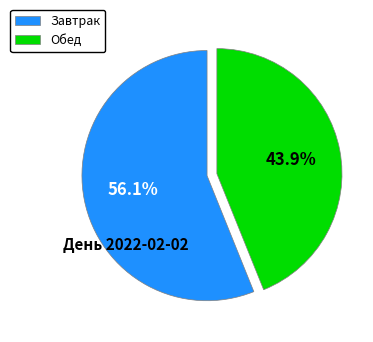

What is the smallest slice in the pie chart?

Обед